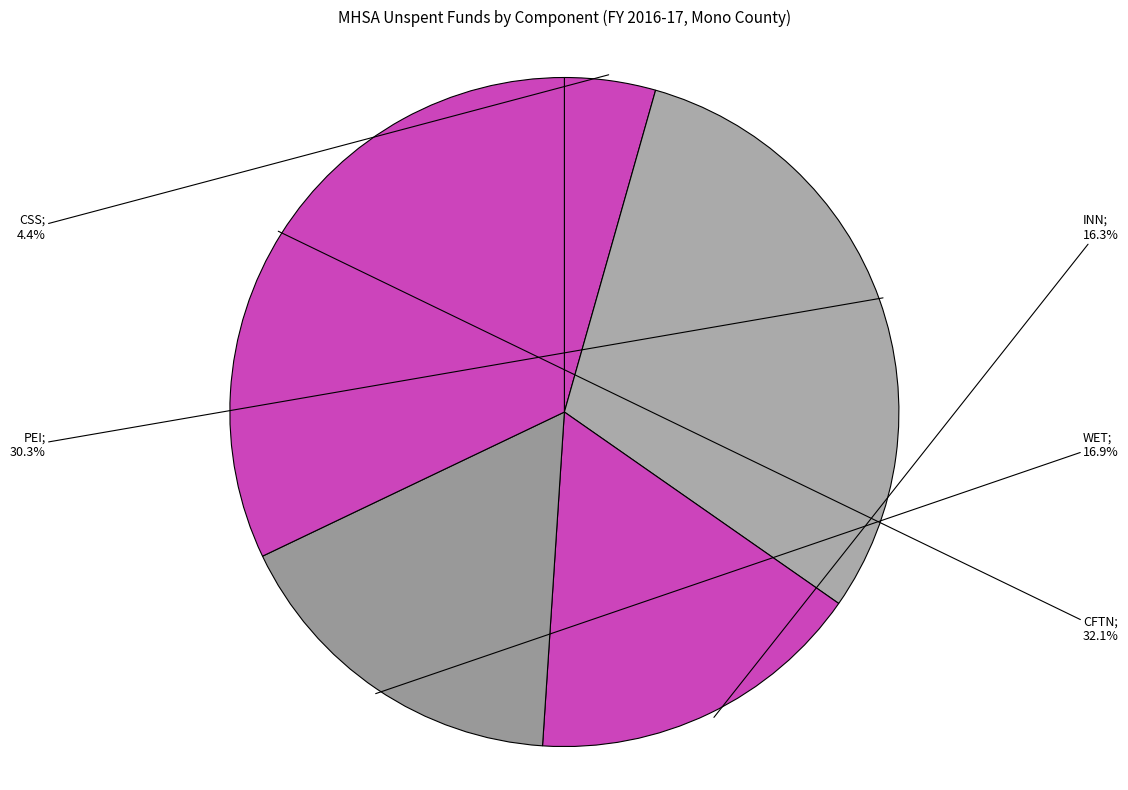

How many slices are in this pie chart?

5